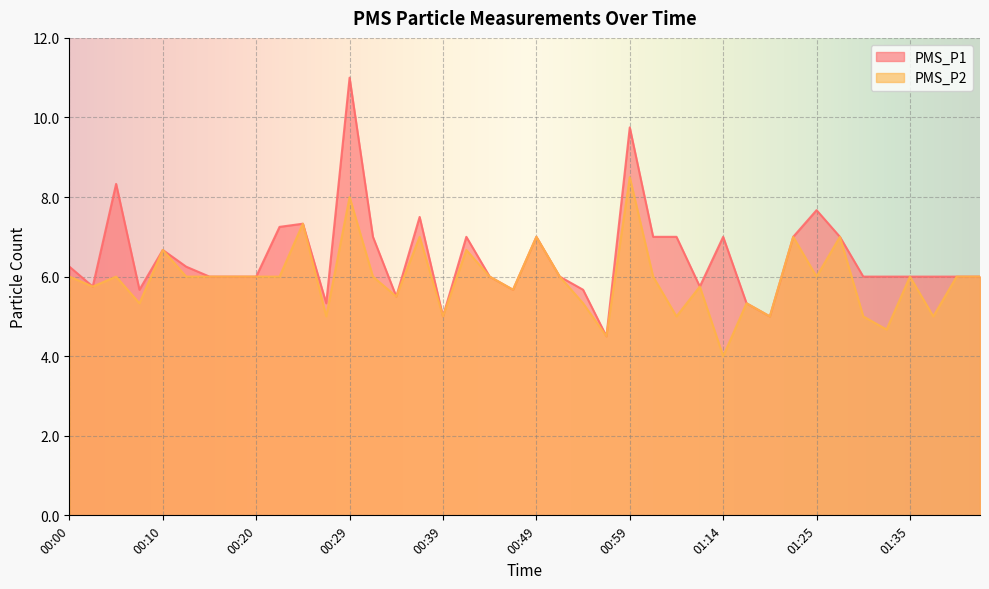

Is it true that PMS_P1 equals 7.0 at 01:06?

True